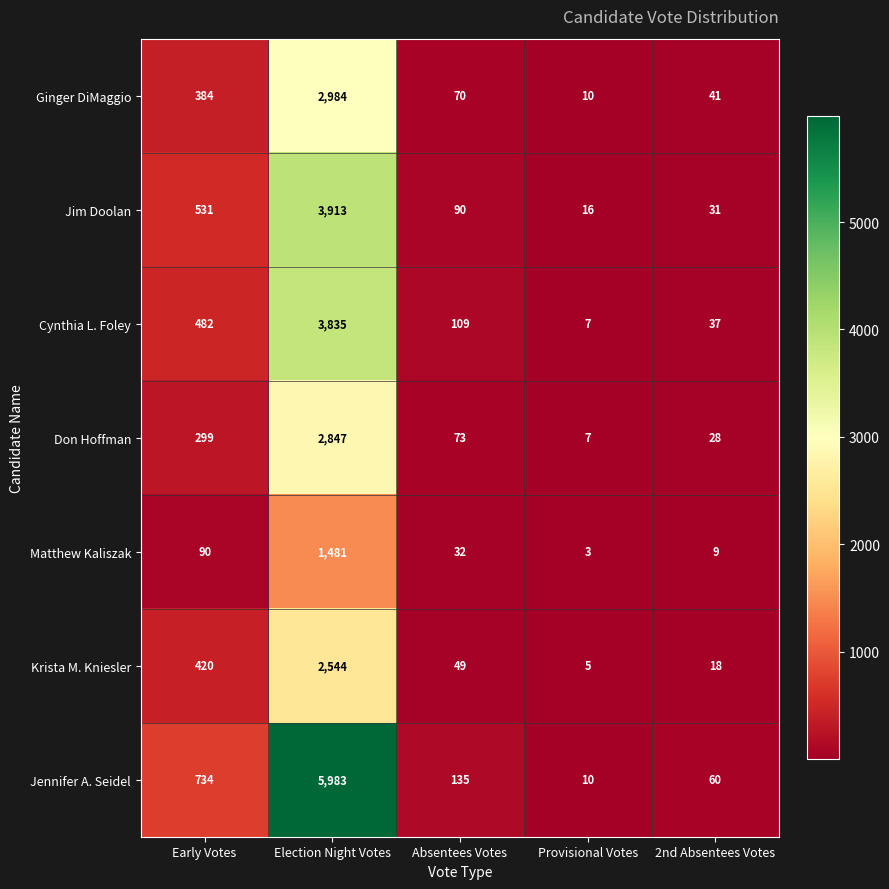

How many categories are shown in the chart?

5